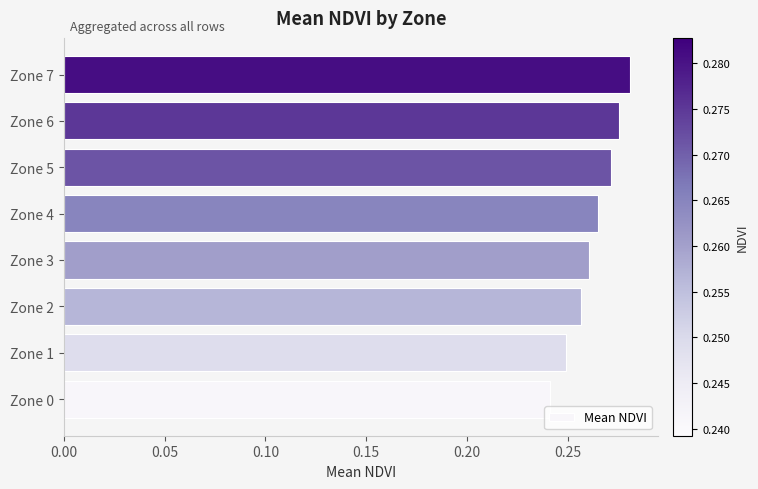

List the labels in order of value, largest first.

Zone 7, Zone 6, Zone 5, Zone 4, Zone 3, Zone 2, Zone 1, Zone 0